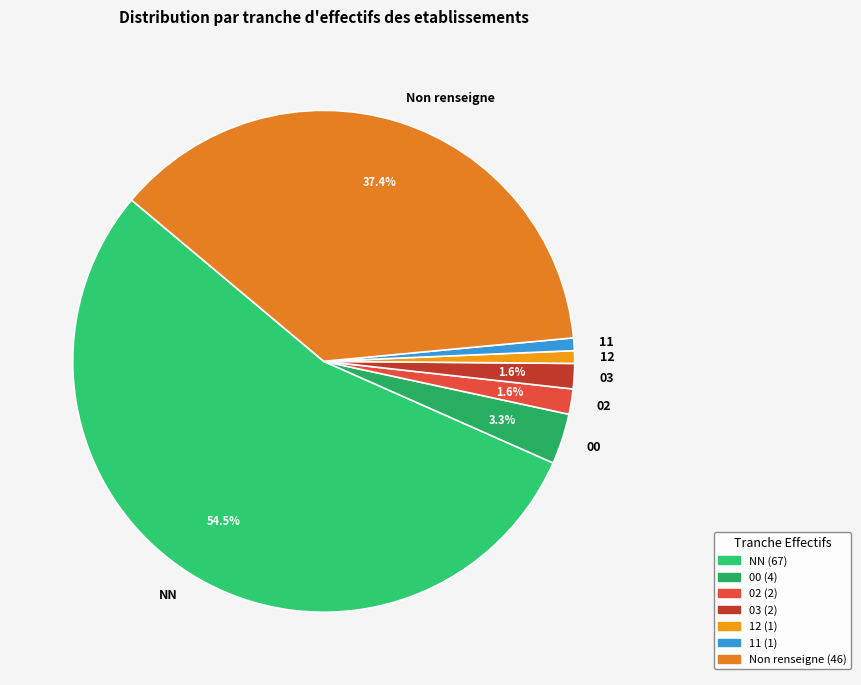

What portion of the pie excludes 02?

98.4%